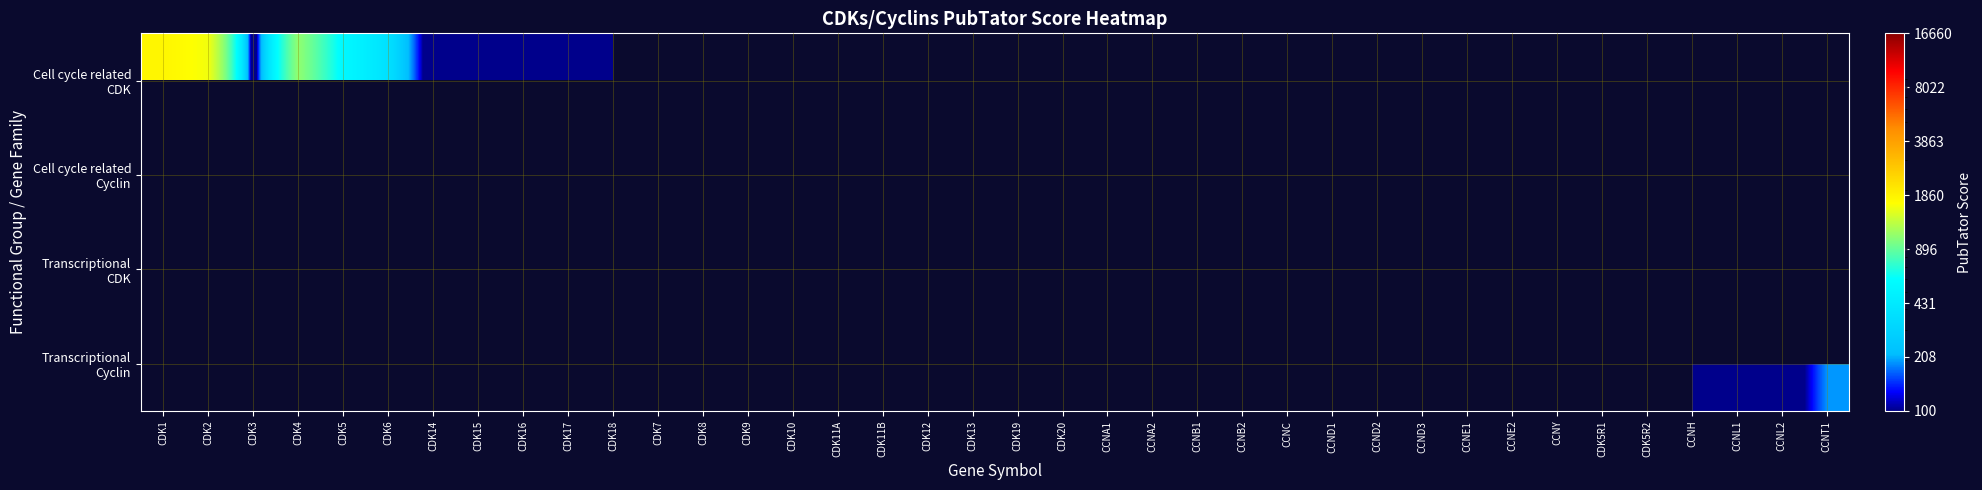

How many series are shown in this chart?

4